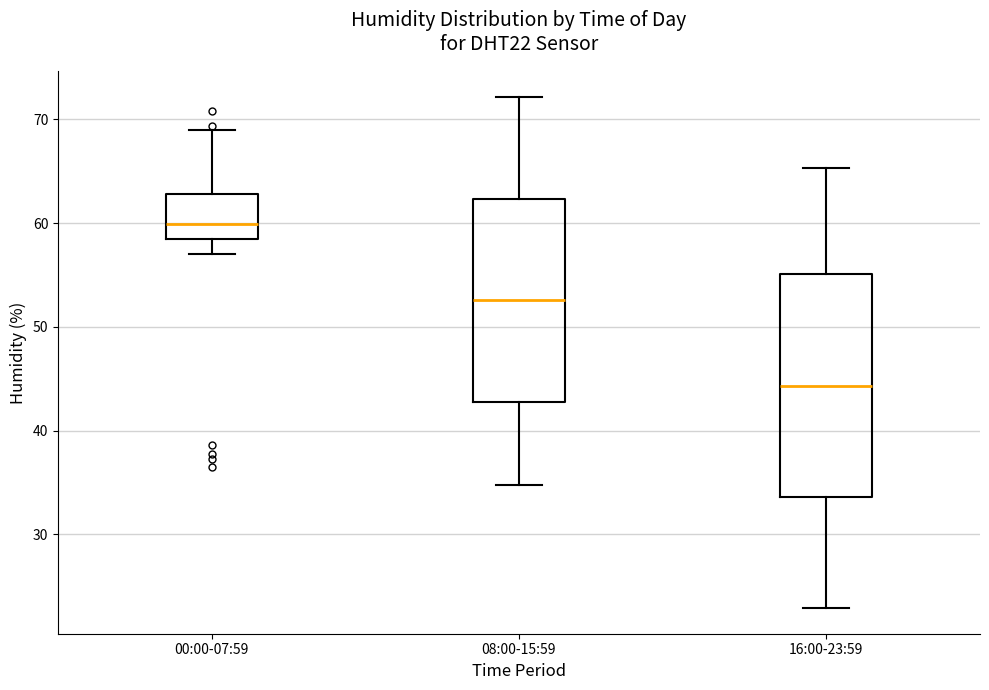

Where does the median line of the box for 16:00-23:59 sit on the y-axis? The values are not printed on the chart, so give them approximately, as read against the axis.

44